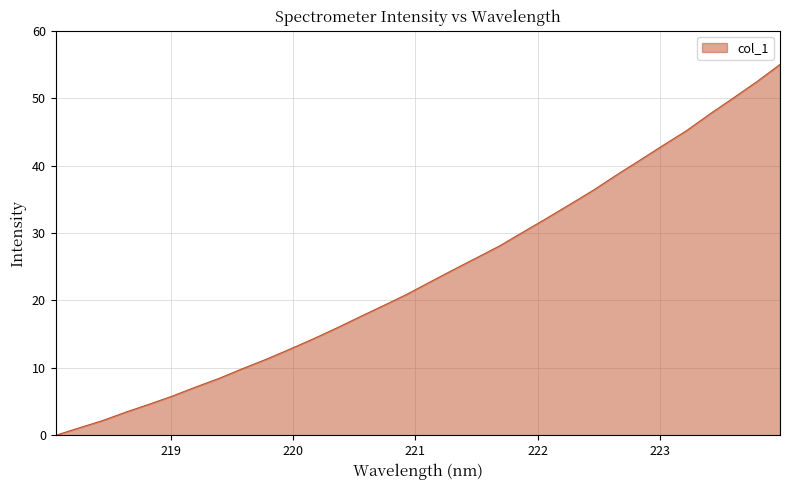

What is the greatest value displayed?

55.0